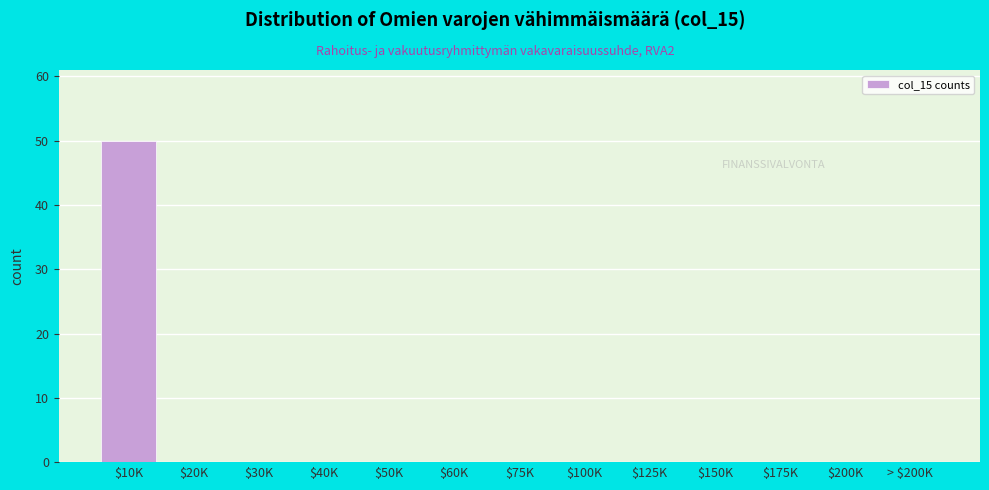

What is the sum of all values?

50